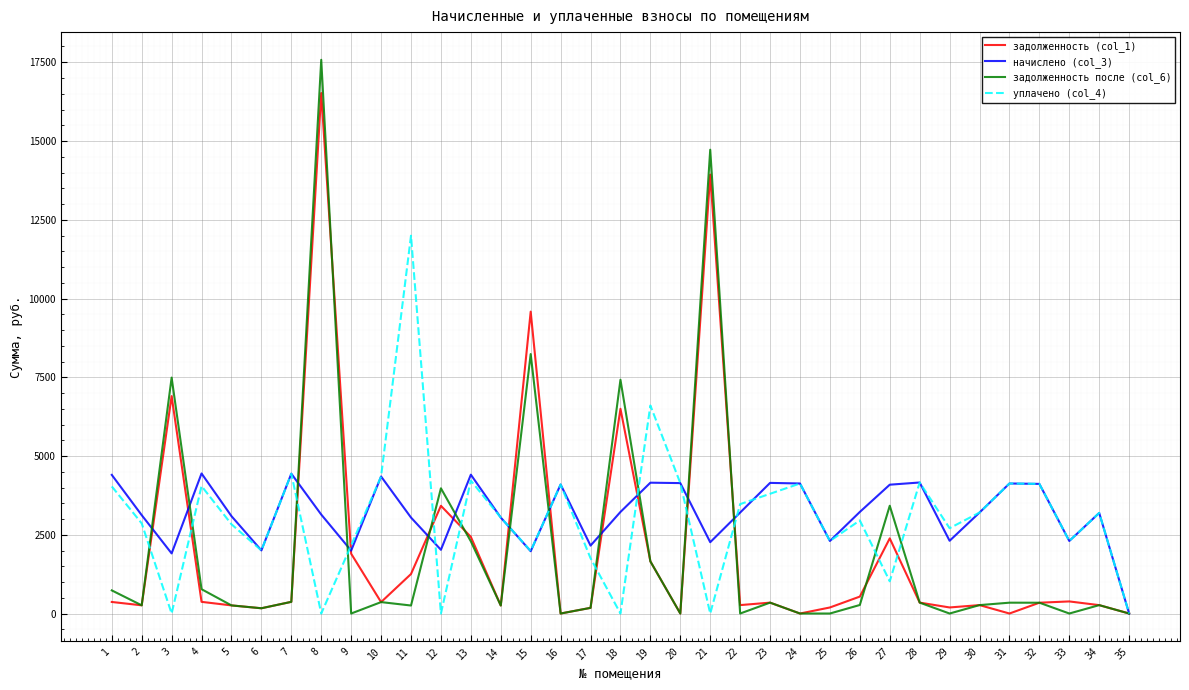

What is the maximum value shown in the chart?

17577.8